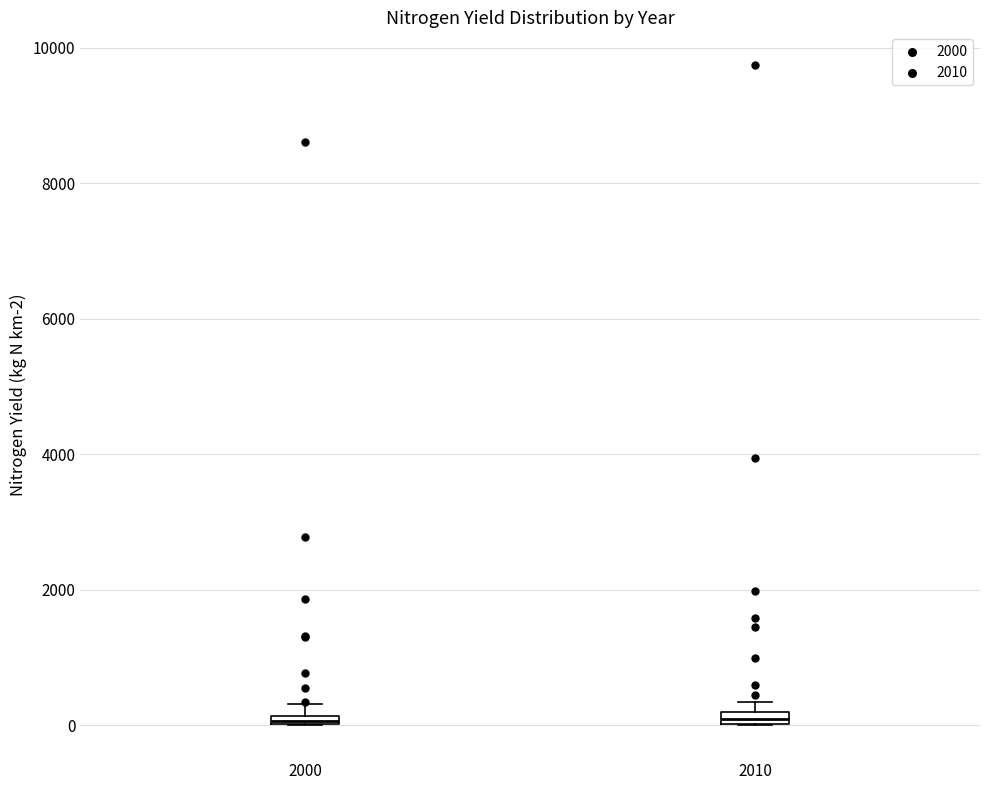

Where is the upper edge of the box at x = 2010 on the y-axis? The values are not printed on the chart, so give them approximately, as read against the axis.

200